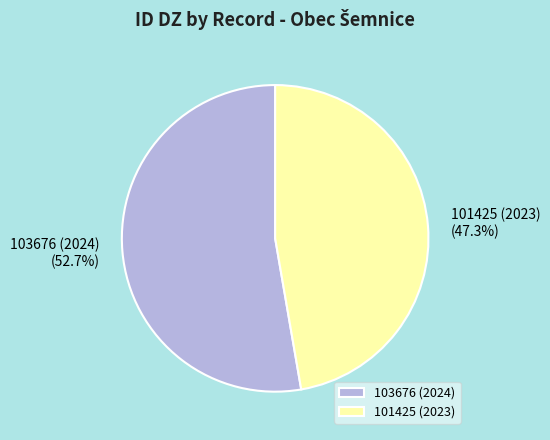

Does 103676 (2024) represent more than half of the total?

Yes